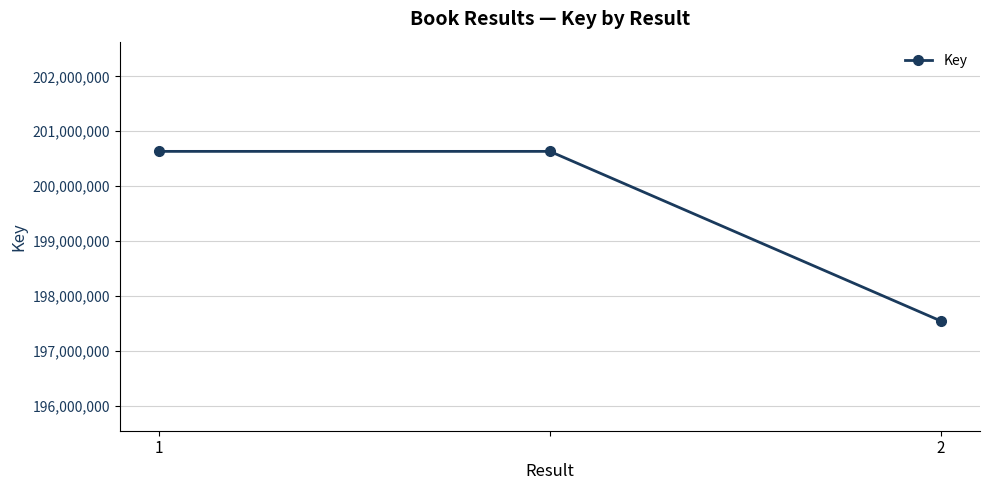

What is the difference between the maximum and minimum values?

3092415